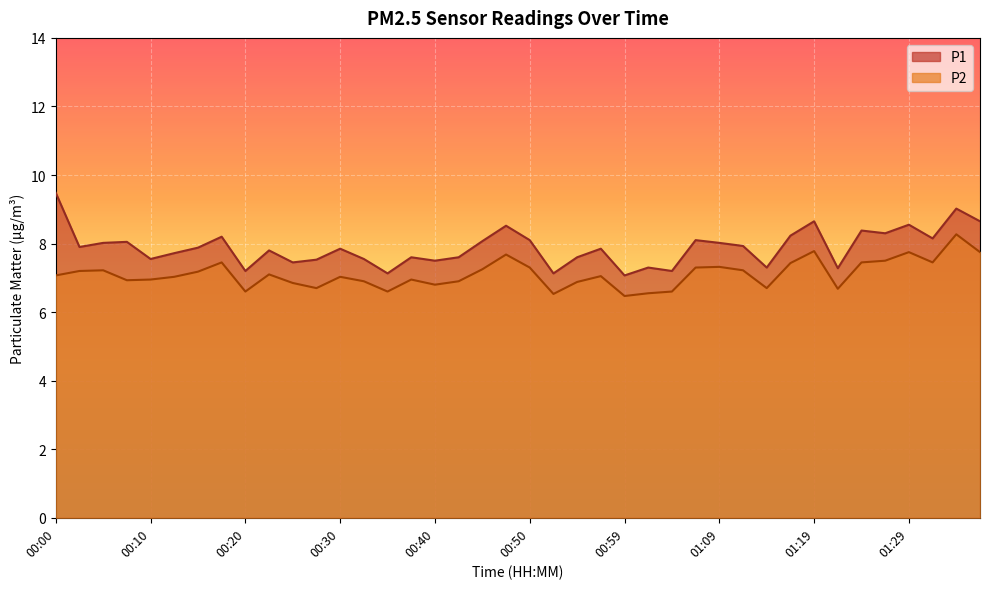

What is the sum of the P2 values at 01:31 and 00:00?

14.5